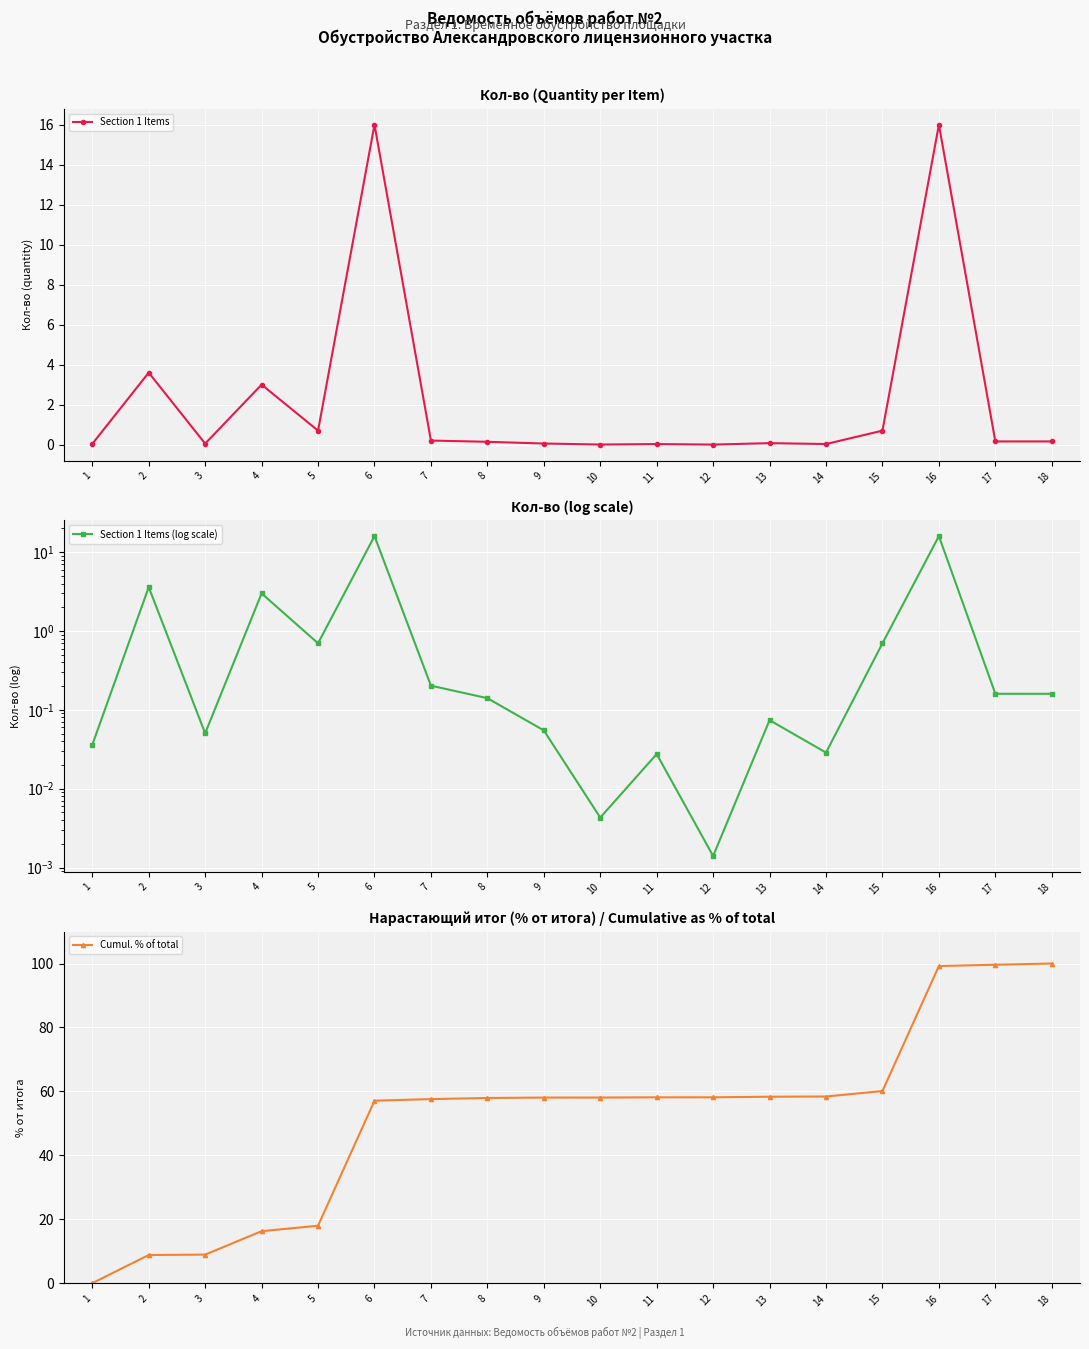

True or false: Cumul. % of total has a value of 0.1 at 1.

False